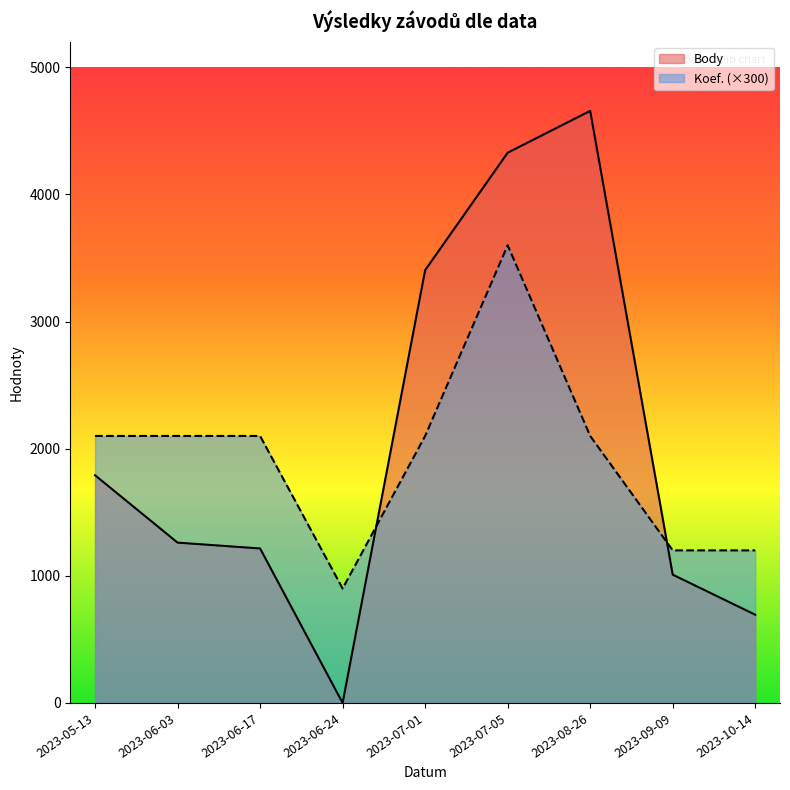

What is the sum of the Body values at 2023-10-14 and 2023-06-17?

1909